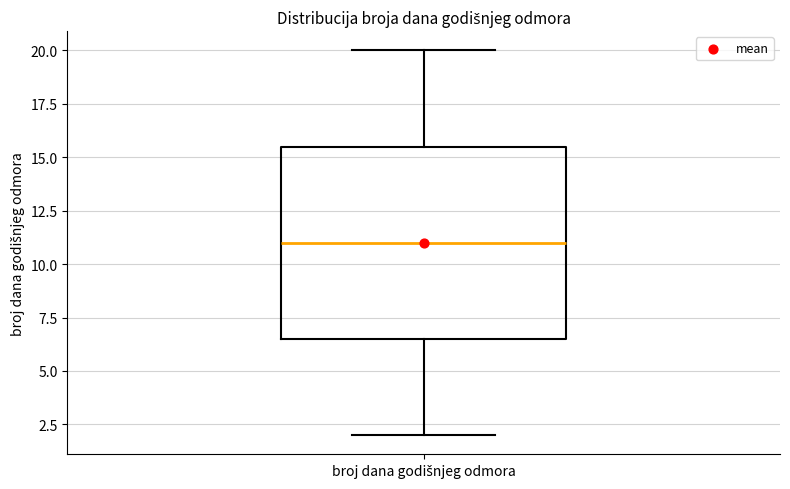

Read this box plot against the y-axis: the position of the median line, the range covered by the box, and the ends of both whiskers. The values are not printed on the chart, so give them approximately, as read against the axis.

median 11.0, box 6.5 to 15.5, whiskers 2.0 to 20.0